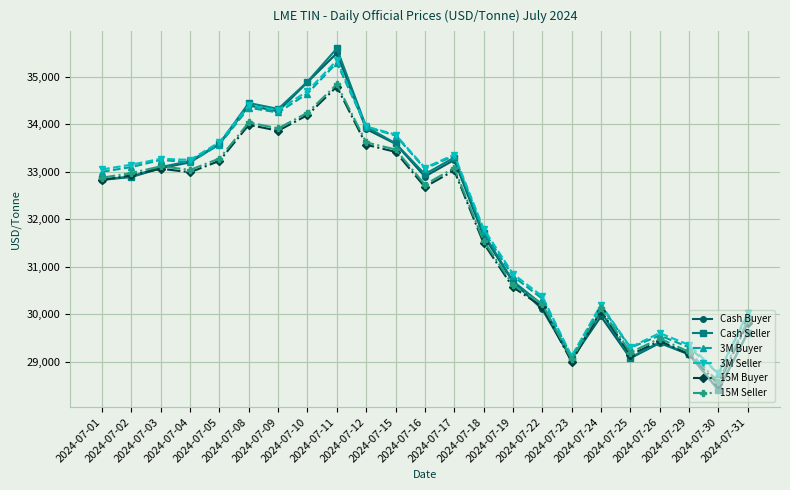

Which series has the widest spread of values?

Cash Seller